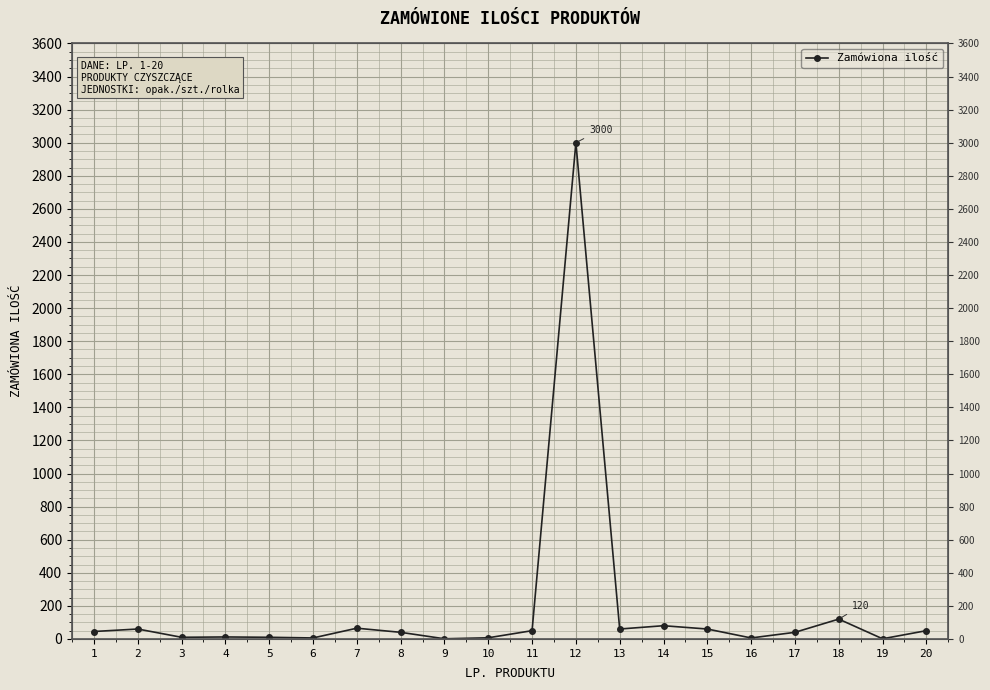

Is this an area chart (filled region under the line)?

No